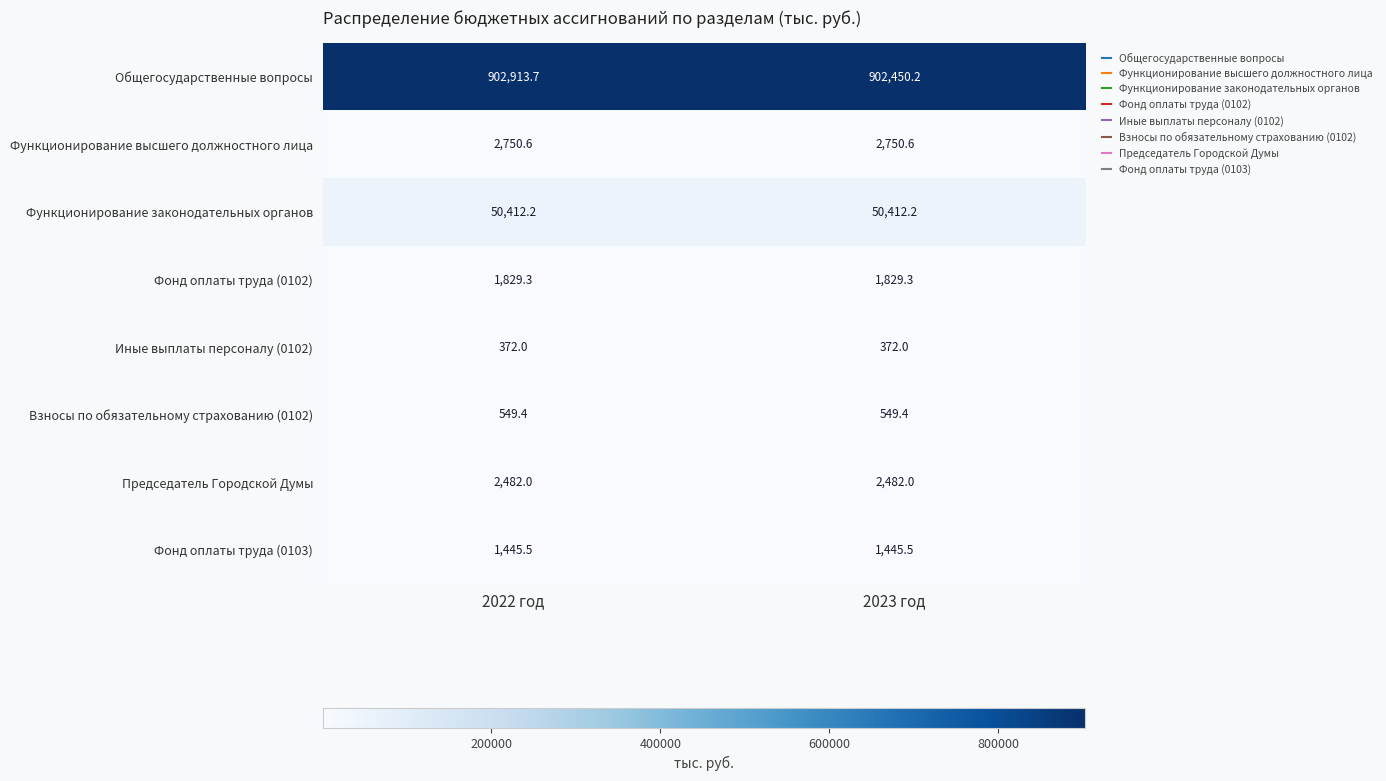

The Фонд оплаты труда (0103) series shows 2298.2 at 2023 год. True or false?

False